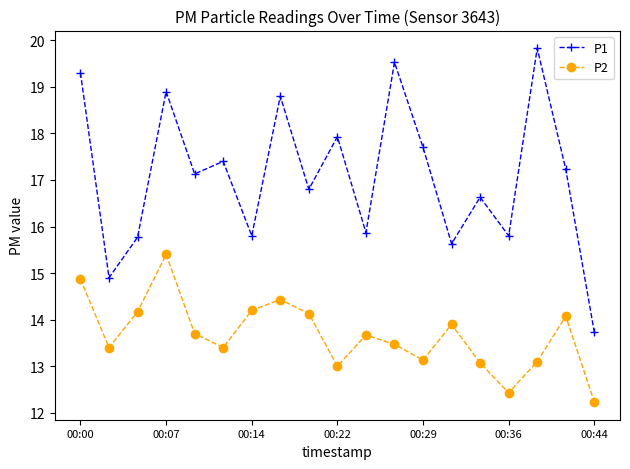

What is the sum of all P2 values?

259.8